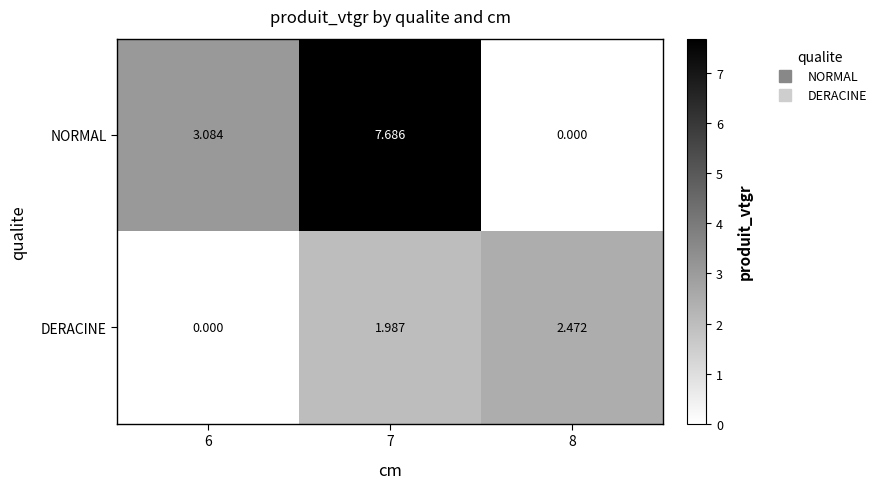

At which category does the chart reach its peak across all series?

7